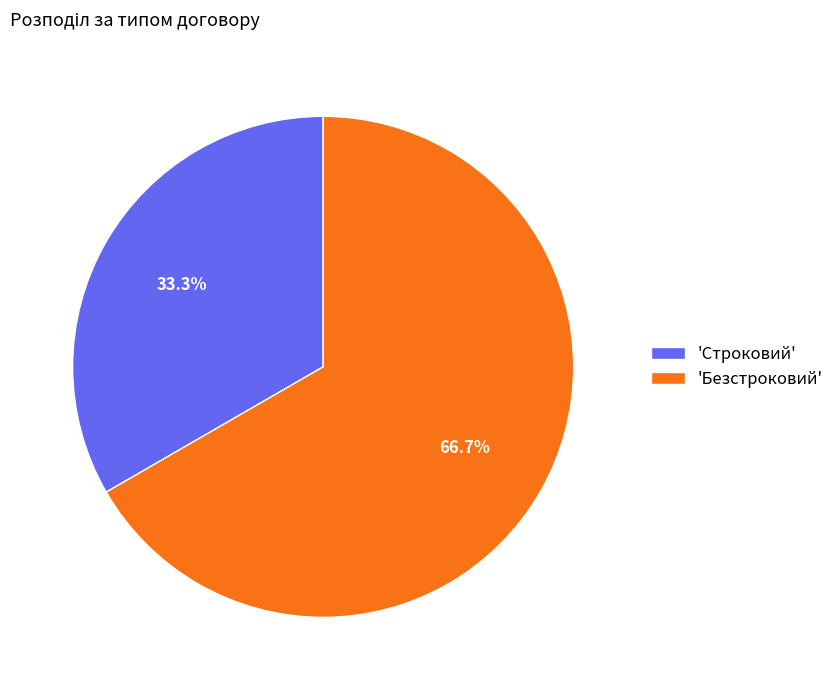

What percentage do 'Строковий' and 'Безстроковий' together represent?

100.0%